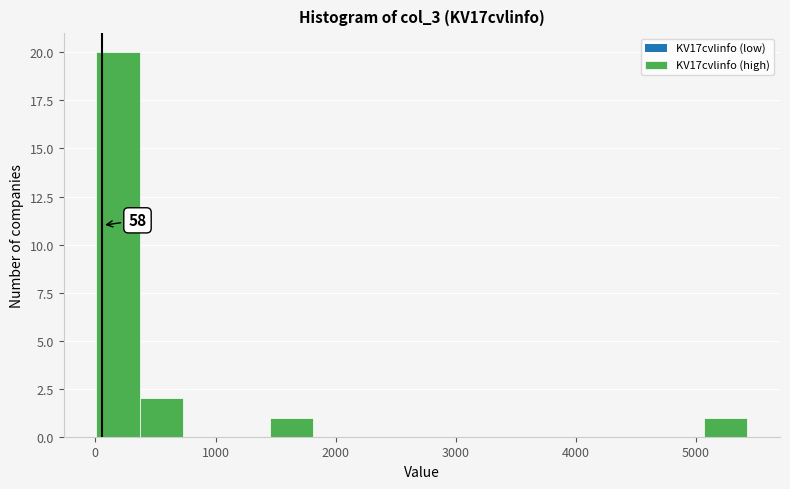

Read against the x-axis, roughly where is the centre of the tallest bar?

200